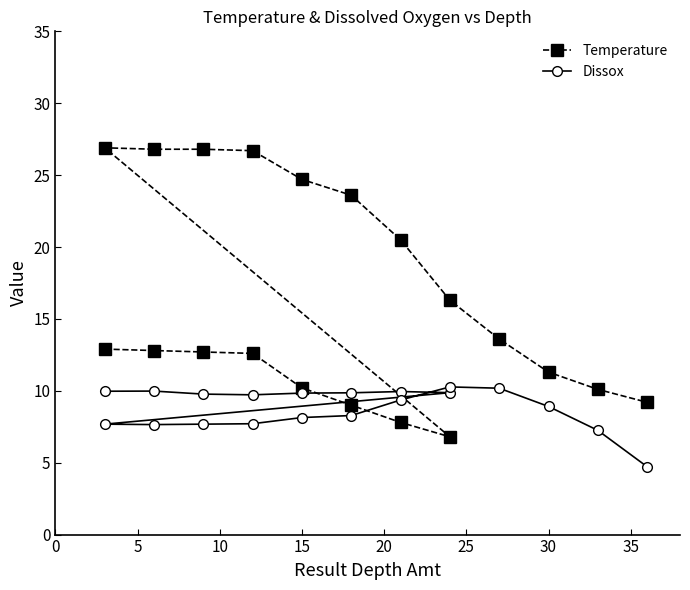

The value of Dissox at 35 is 14.6. True or false?

False